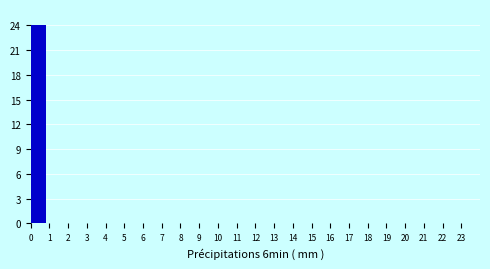

Reading left to right, extract all data points from this chart.

0=24	1=0	2=0	3=0	4=0	5=0	6=0	7=0	8=0	9=0	10=0	11=0	12=0	13=0	14=0	15=0	16=0	17=0	18=0	19=0	20=0	21=0	22=0	23=0